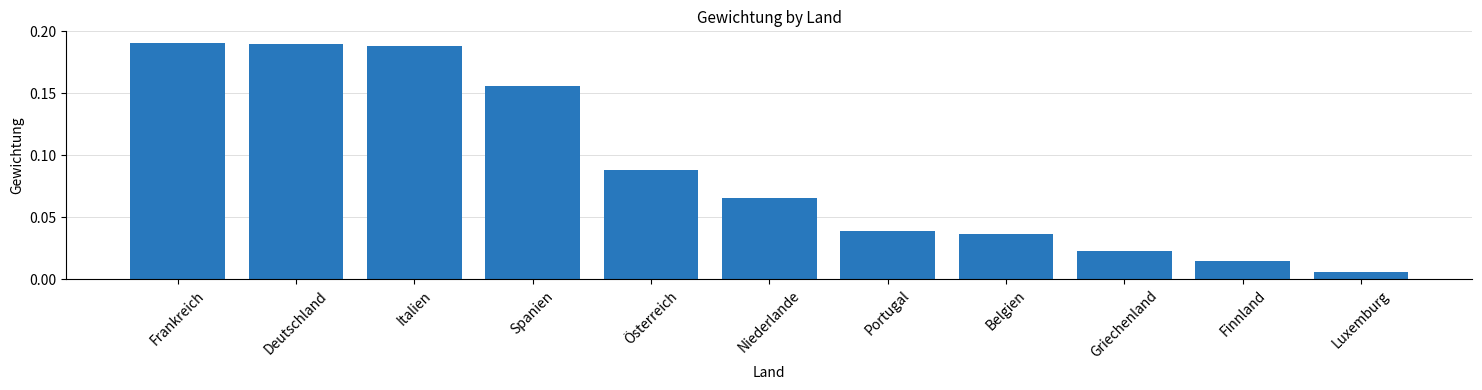

Which category has the lowest value across all series?

Luxemburg